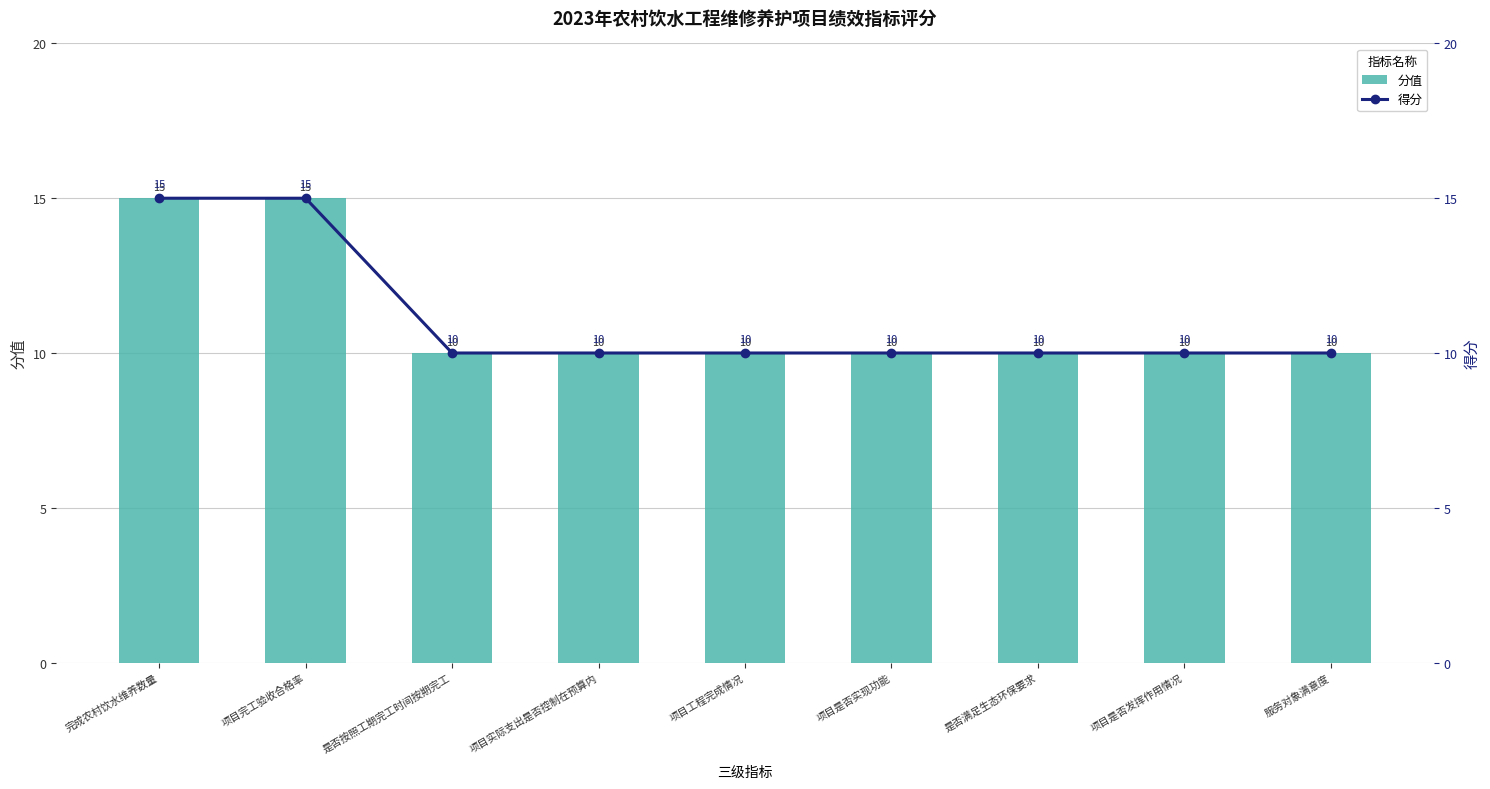

What are all the series names shown in the legend?

分值, 得分